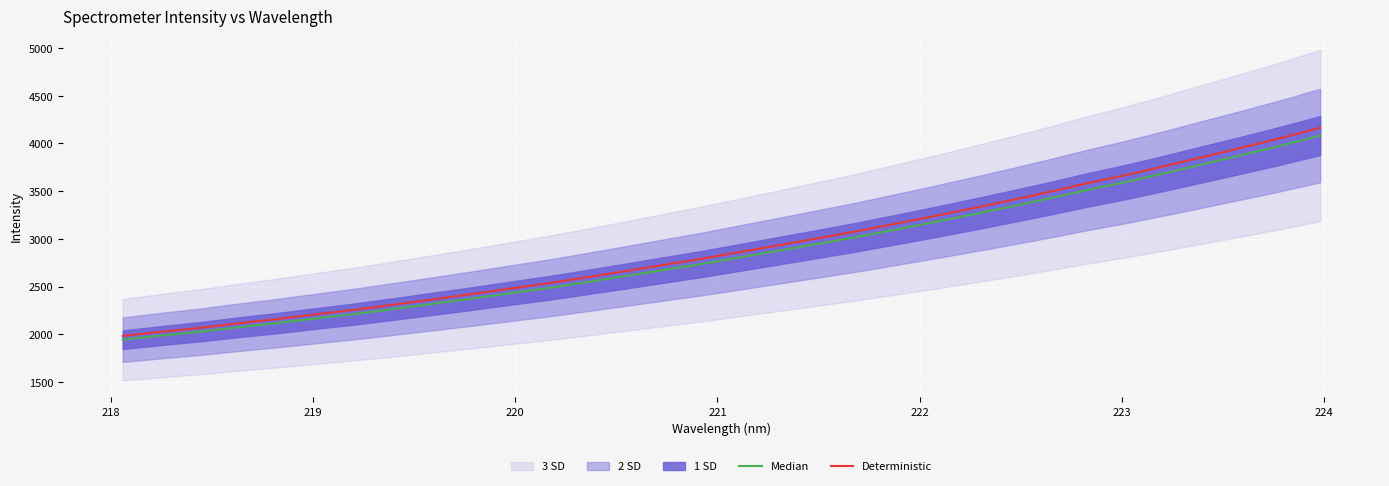

What is the highest value of the Deterministic series?

4165.2